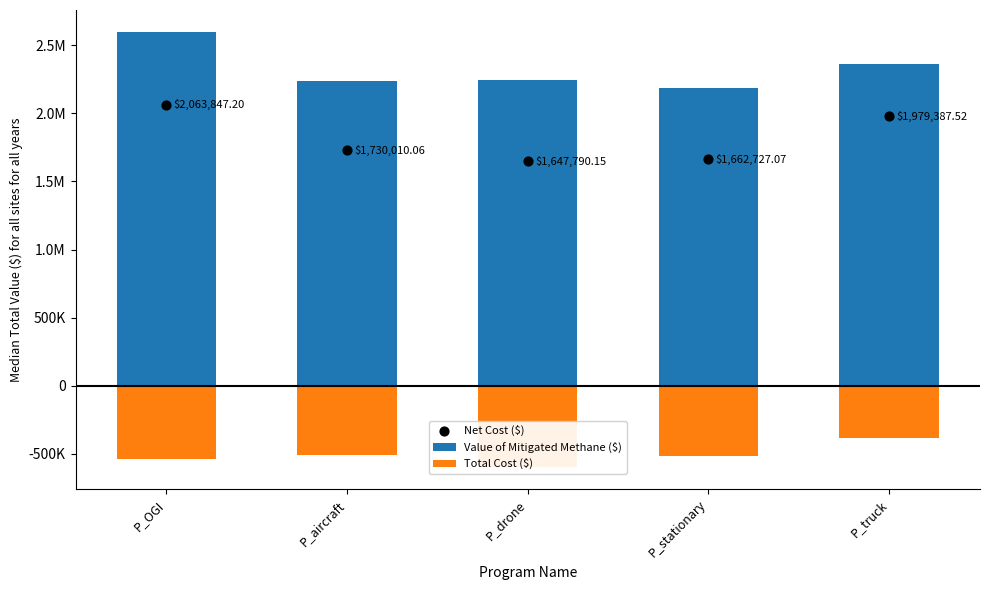

Which series contains the highest Y value?

Value of Mitigated Methane ($)